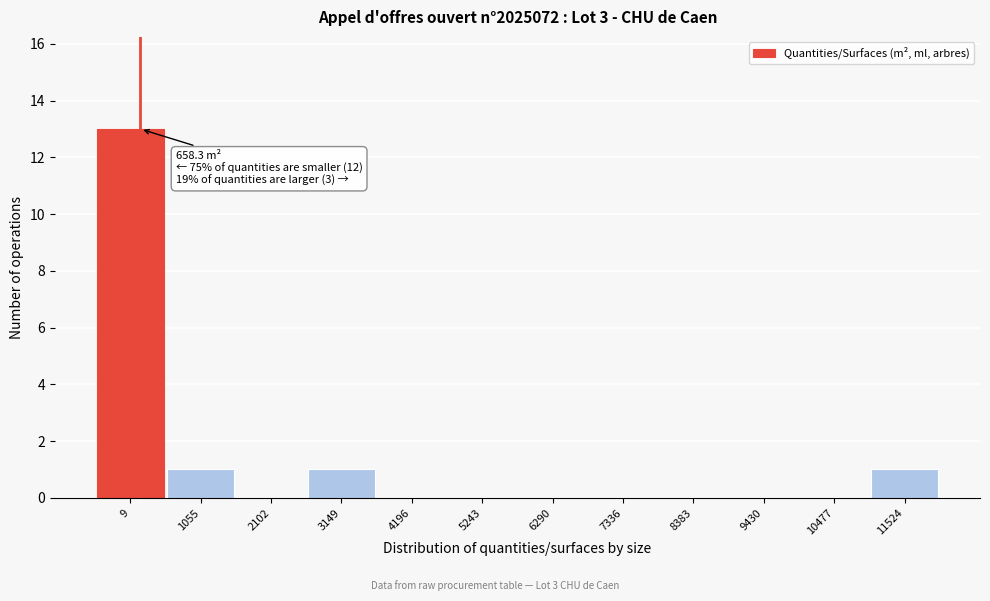

Reading left to right, list all the values displayed in this chart.

9=13	1055=1	2102=0	3149=1	4196=0	5243=0	6290=0	7336=0	8383=0	9430=0	10477=0	11524=1